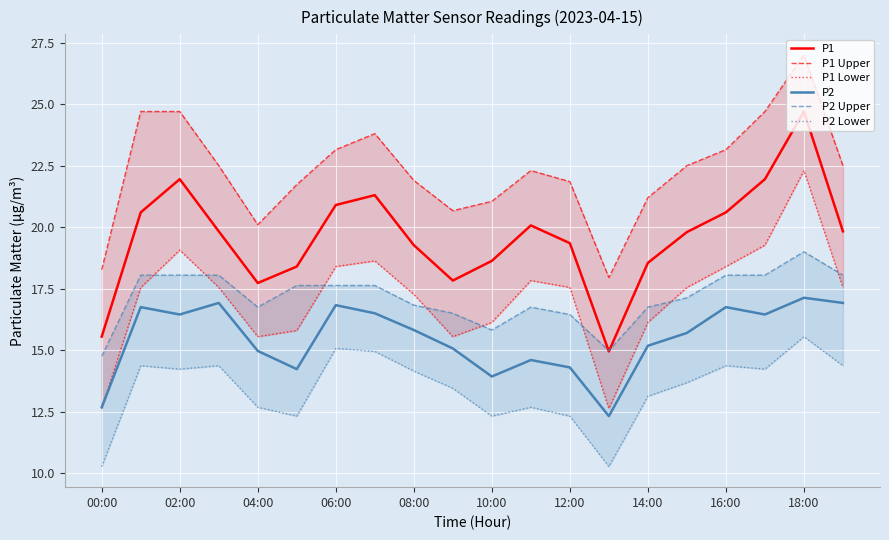

True or false: P1 and P2 cross at least once.

False